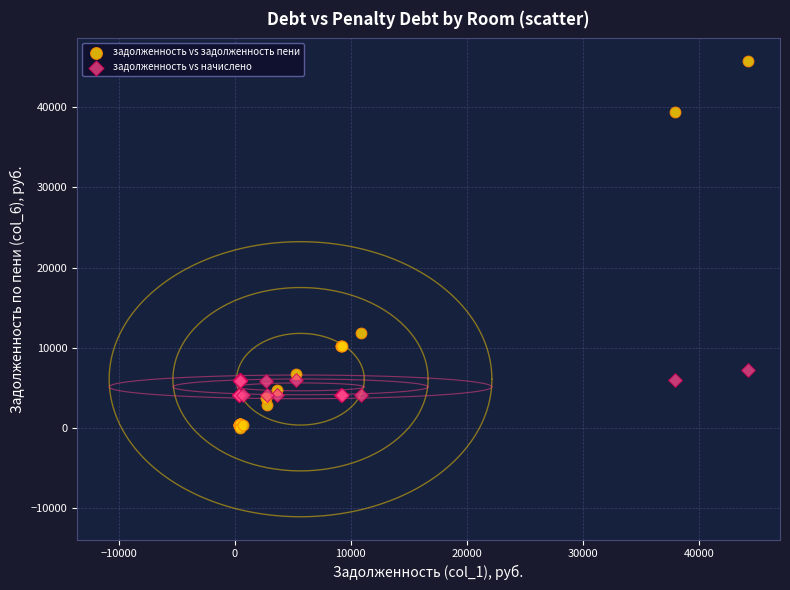

Which series has the widest spread of Y values?

задолженность vs задолженность пени